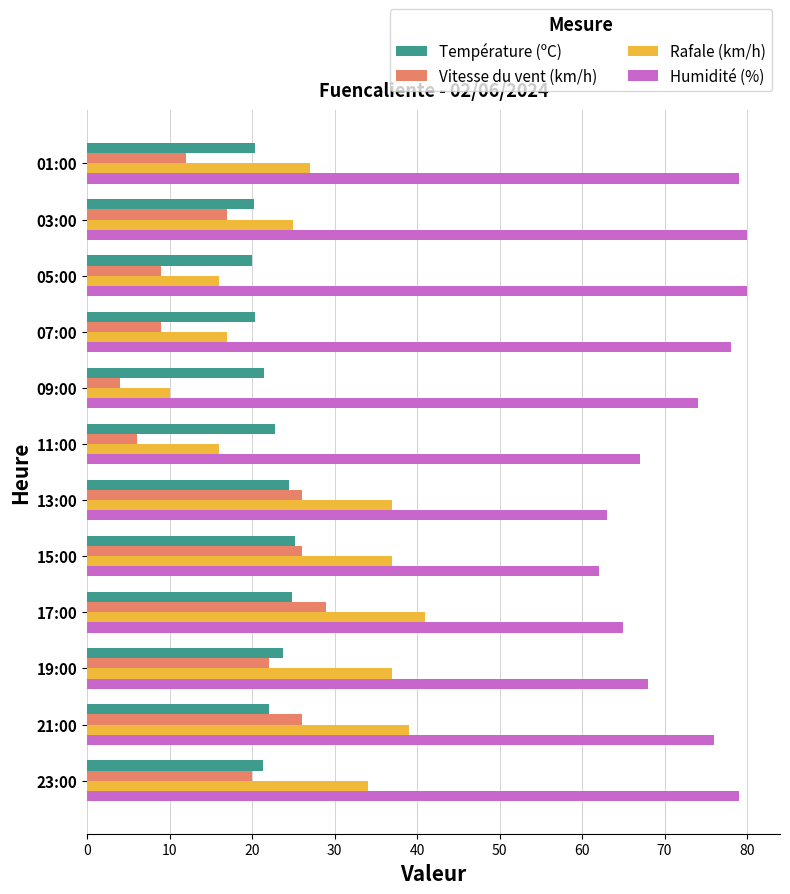

What is the approximate value of Humidité (%) at 07:00?

78.0